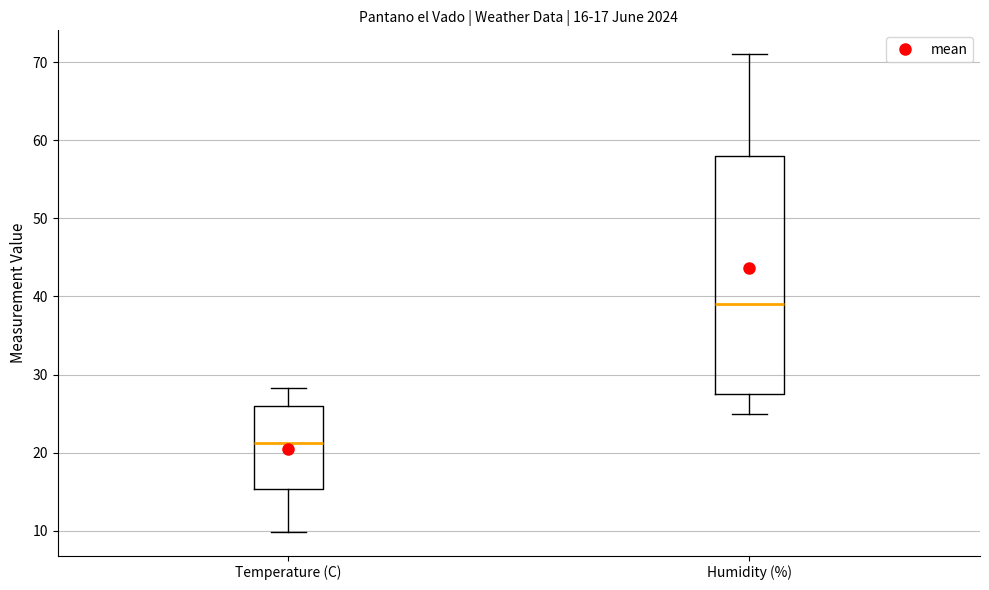

Which box's median line is the lowest?

Temperature (C)